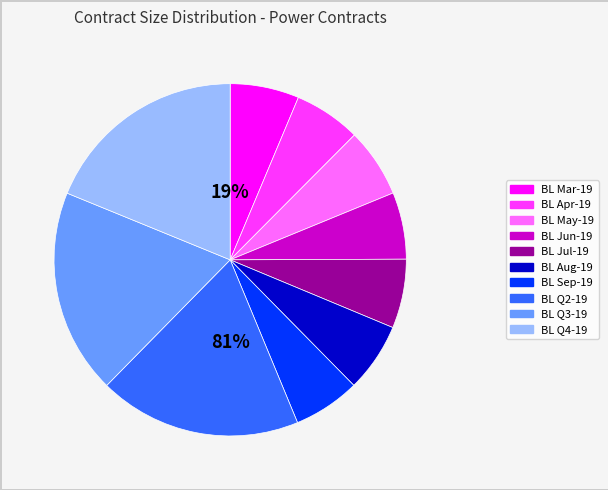

What is the change in value from BL Aug-19 to BL Q2-19?

+1440